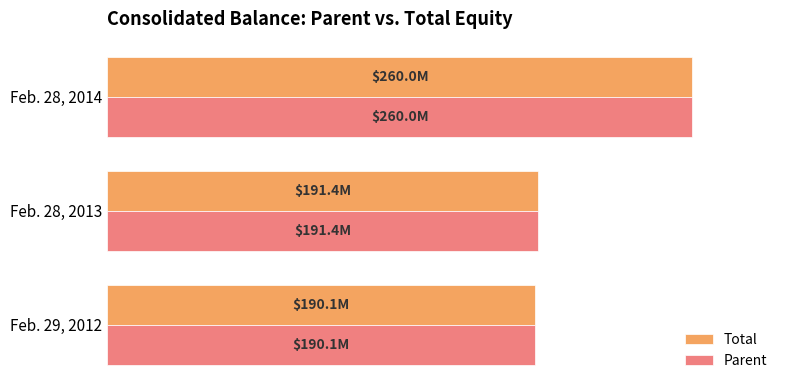

What is the smallest value displayed?

190117291